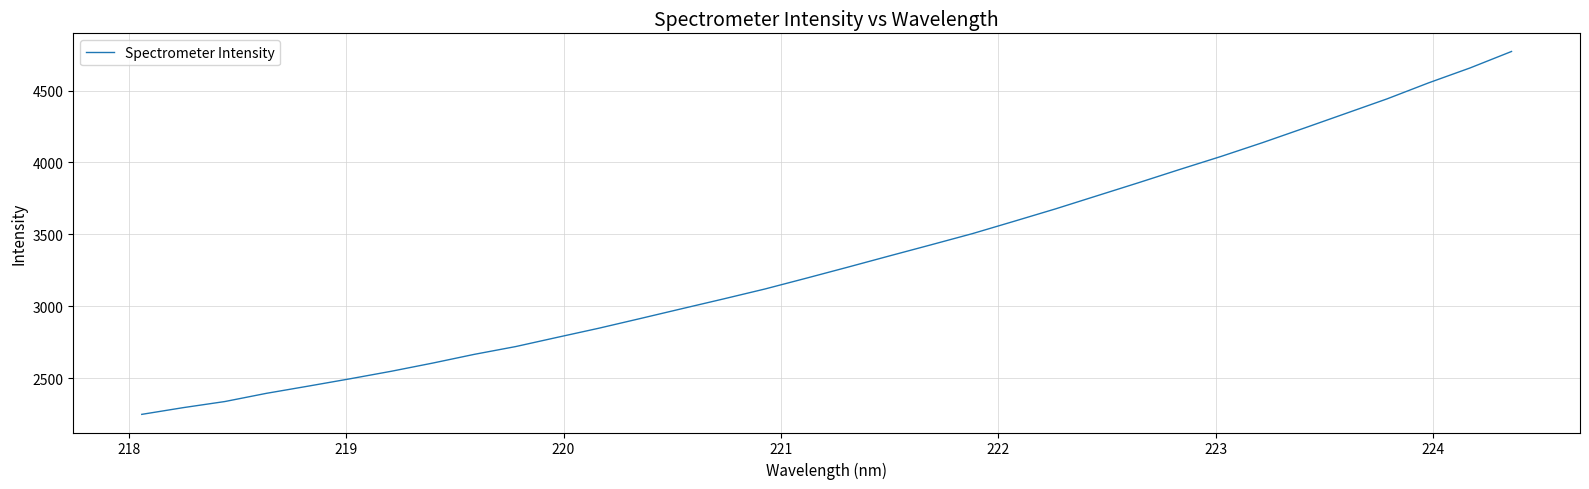

Count the number of categories in the chart.

34